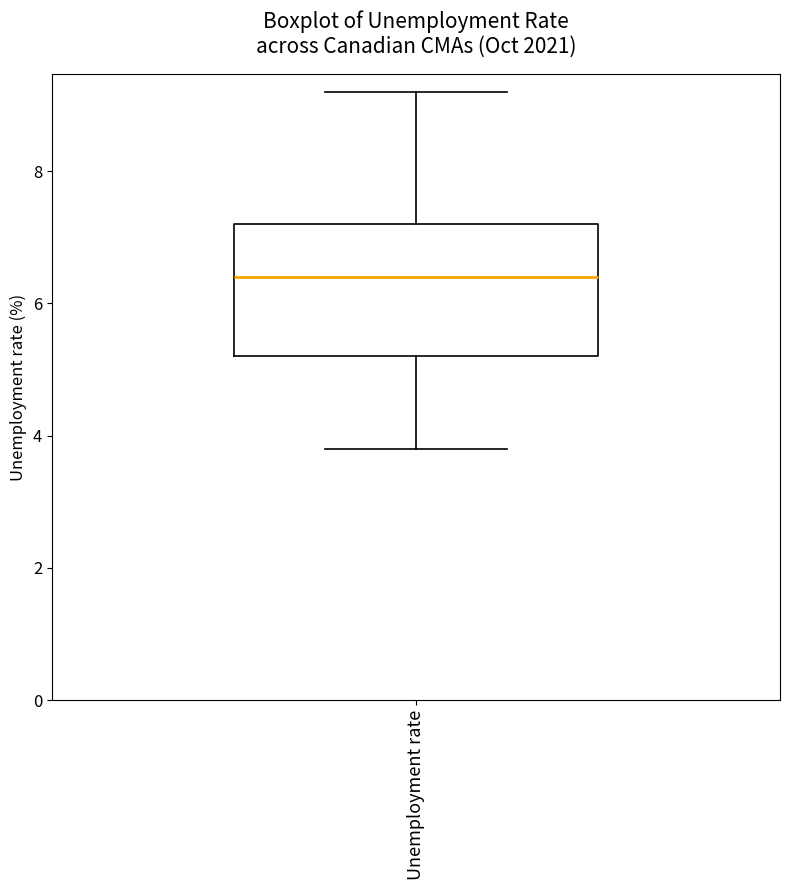

Read this box plot against the y-axis: the position of the median line, the range covered by the box, and the ends of both whiskers. The values are not printed on the chart, so give them approximately, as read against the axis.

median 6.4, box 5.2 to 7.2, whiskers 3.8 to 9.2